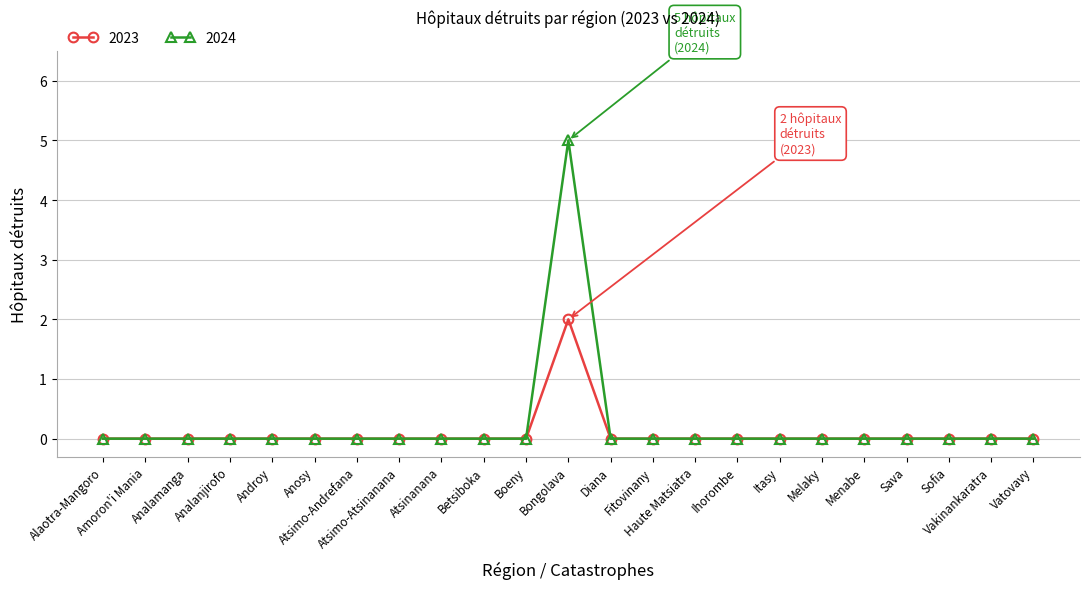

Which series has the widest spread of values?

2024